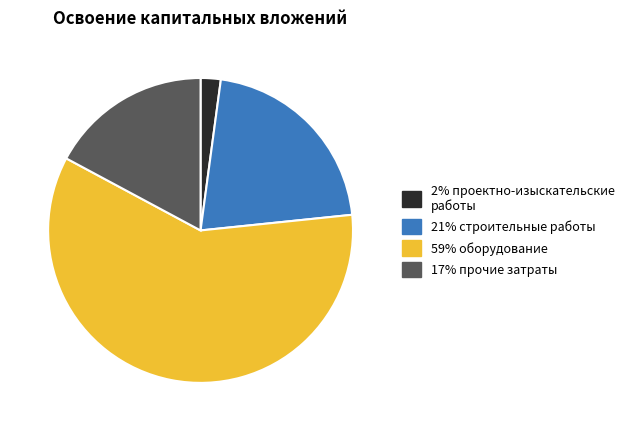

Is there a majority slice in this chart?

Yes